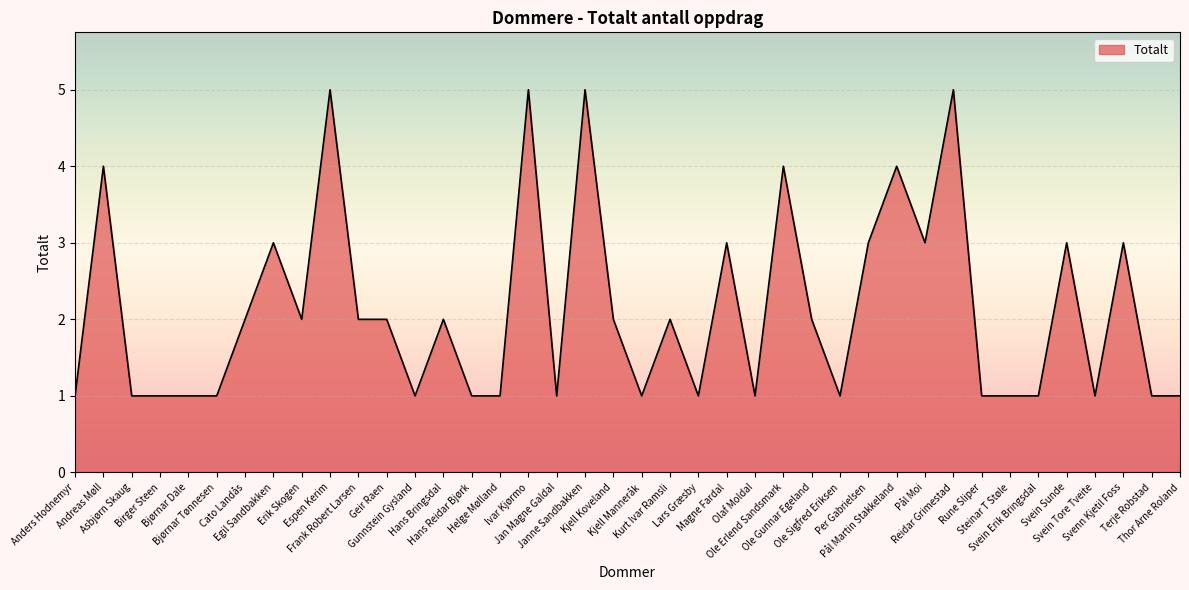

Is it true that the value at Bjørnar Tønnesen is 2?

False